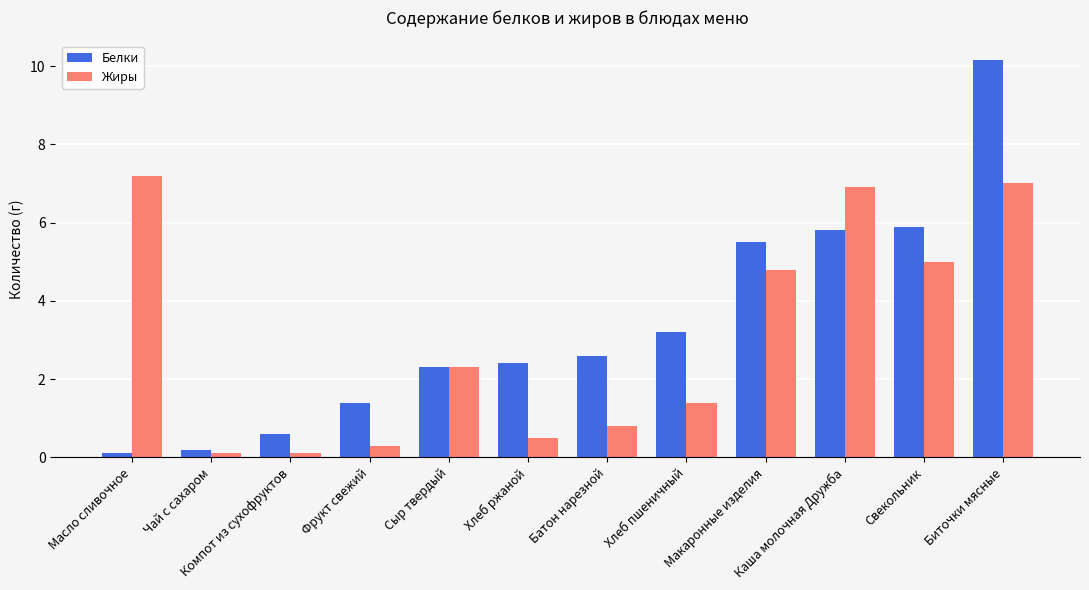

List the series in order of their overall mean, highest first.

Белки, Жиры